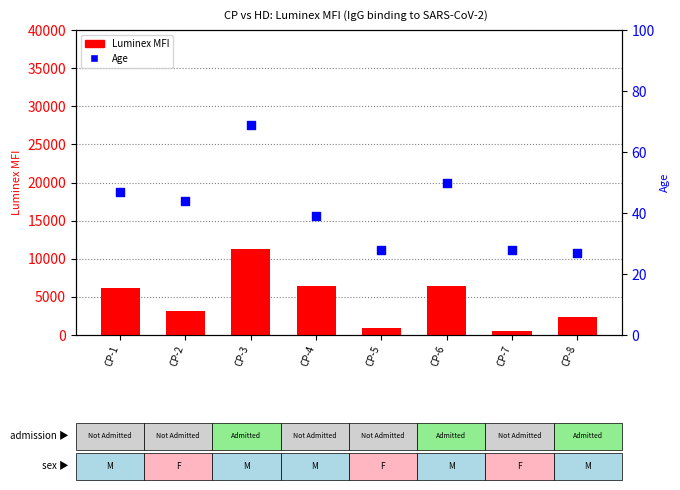

Which series contains the lowest Y value?

Age